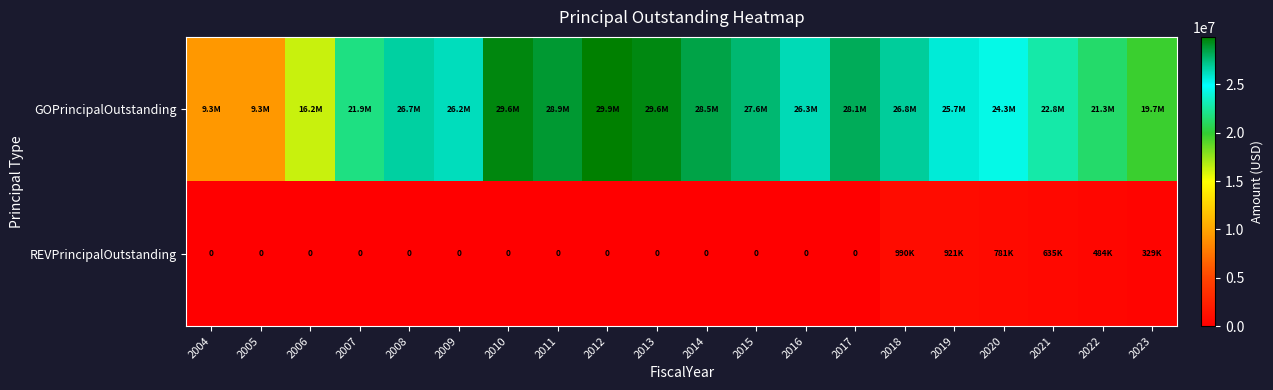

What is the difference between the maximum and minimum values in the REVPrincipalOutstanding series?

990000.0